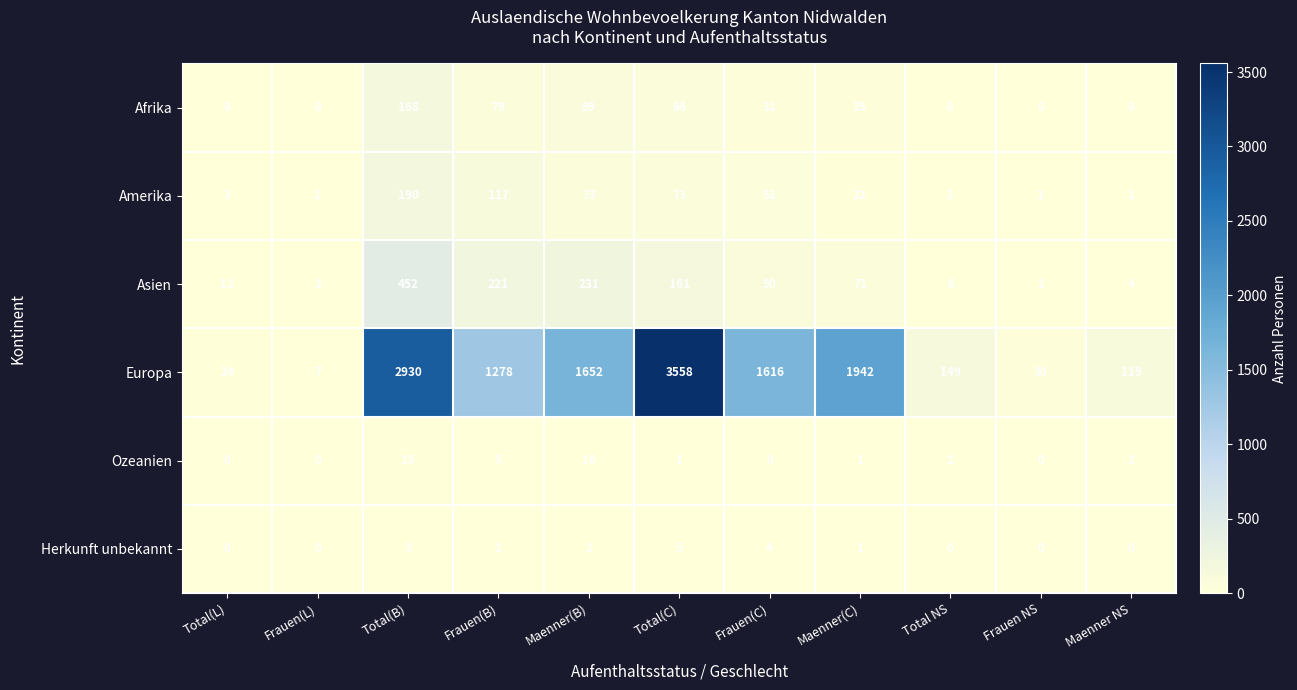

What is the greatest value displayed?

3558